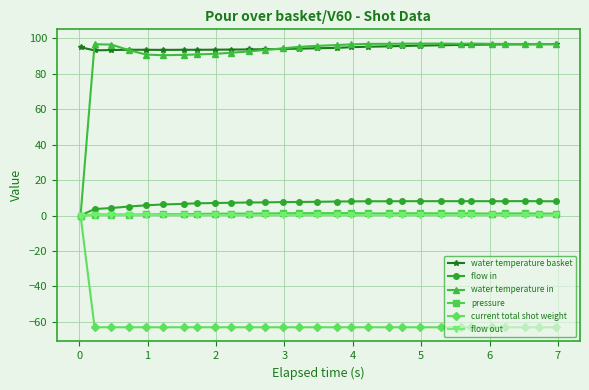

What is the minimum value shown in the chart?

-63.1